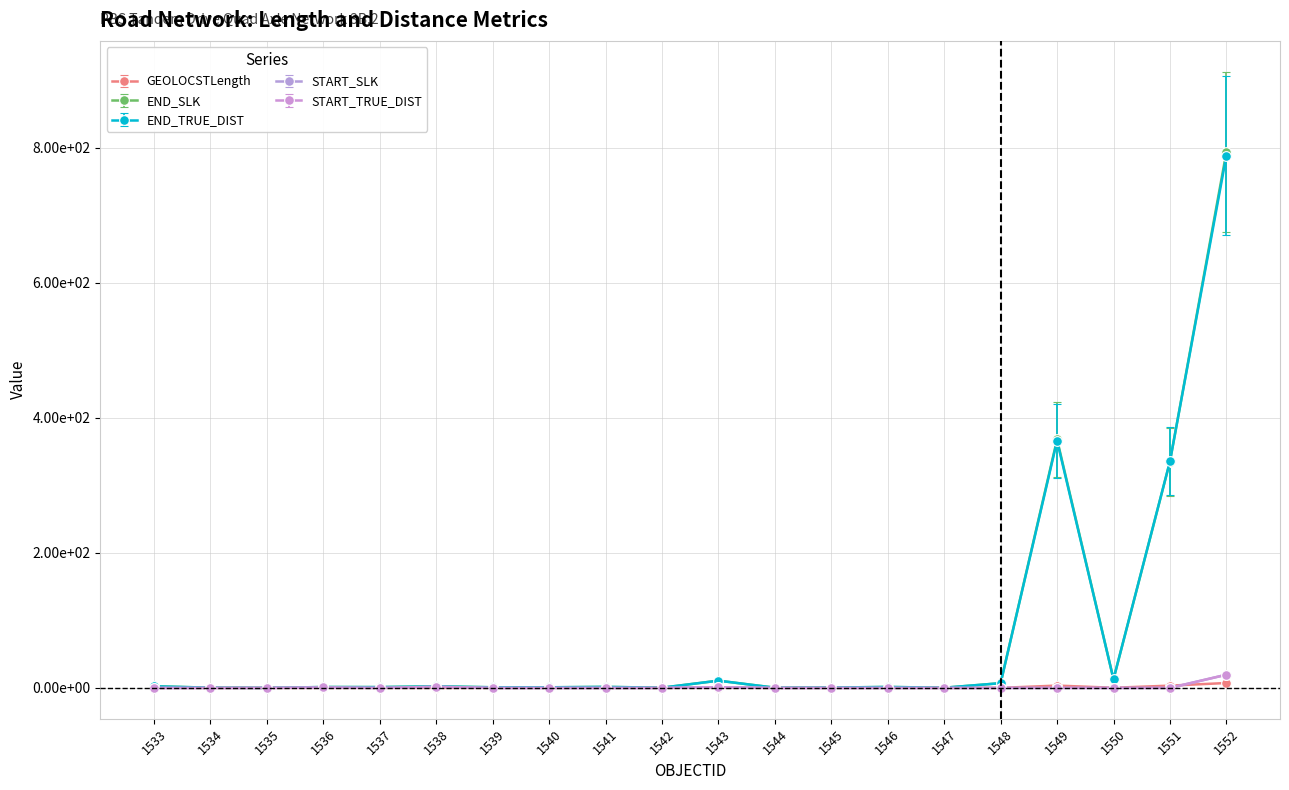

Is it true that END_TRUE_DIST equals 1345.3 at 1552?

False